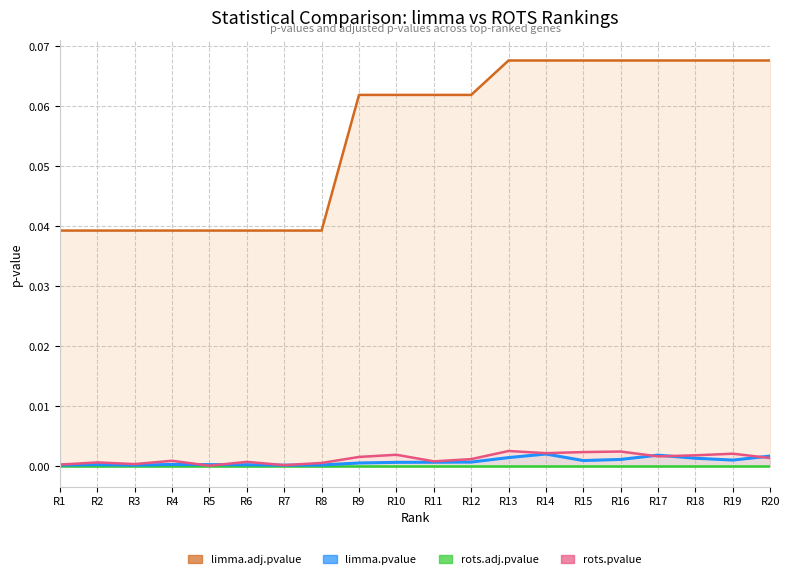

Which series ends up on top after the final intersection of limma.pvalue and rots.pvalue?

limma.pvalue